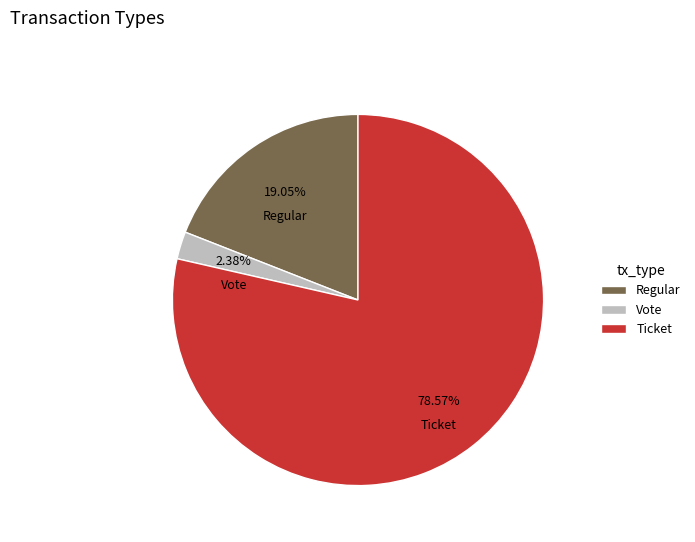

Rank the categories by value from highest to lowest.

Ticket, Regular, Vote